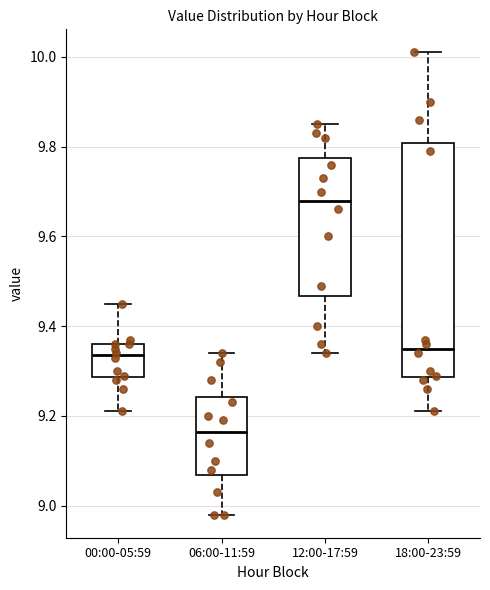

Which box is the tallest, from its lower edge to its upper edge?

18:00-23:59